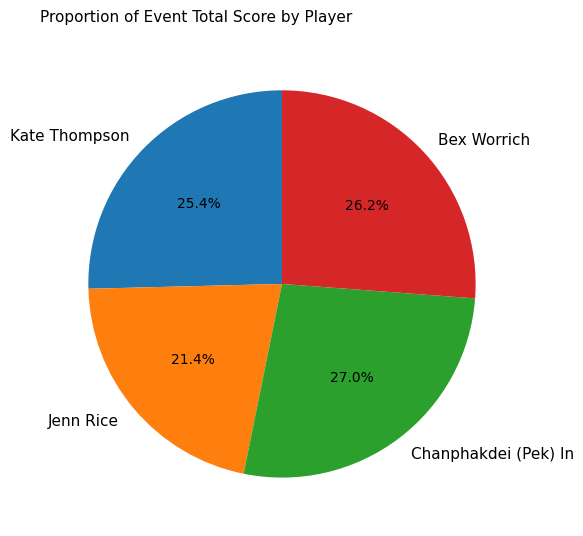

How many slices are in this pie chart?

4